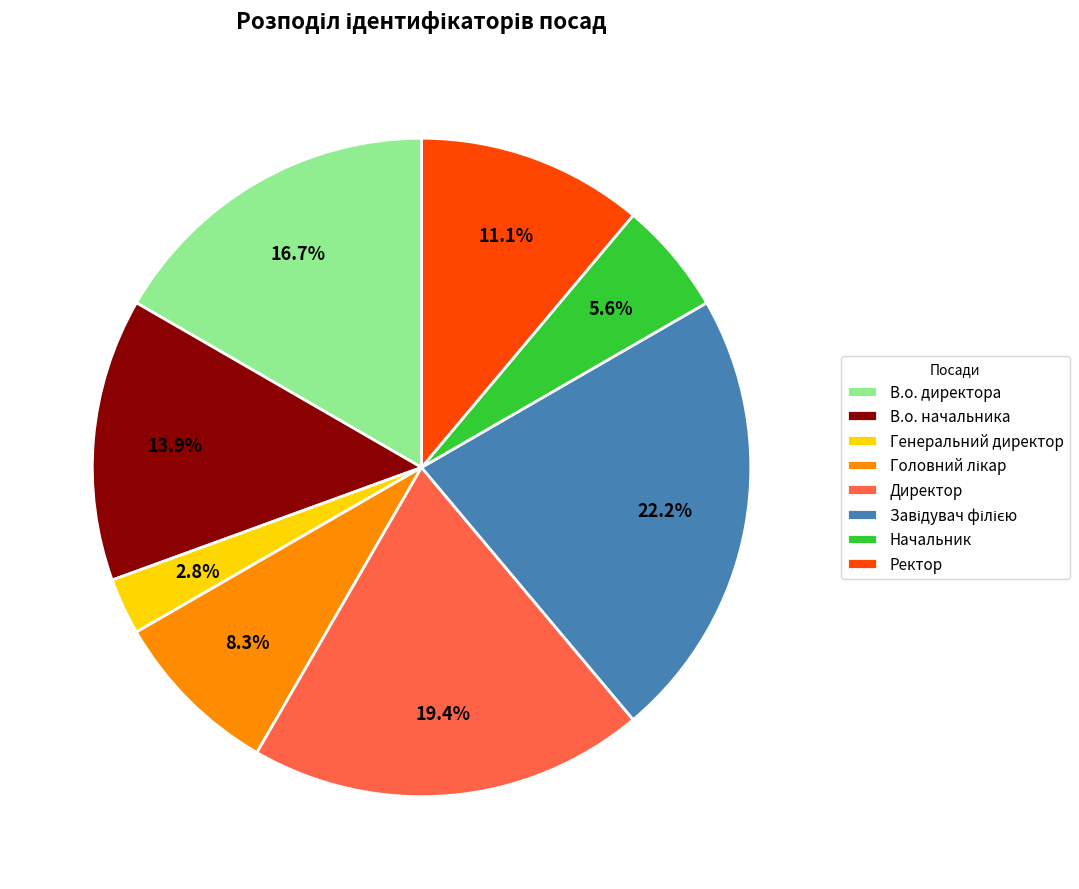

To the nearest percent, what is the difference between the largest and smallest slice percentages?

19%